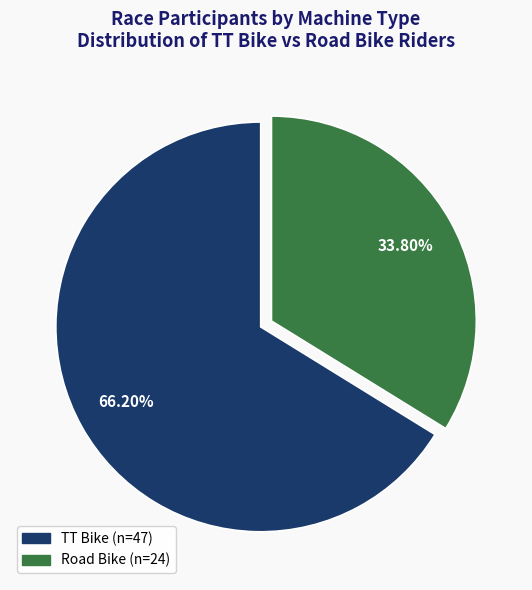

True or false: TT Bike accounts for 77% of the total.

False